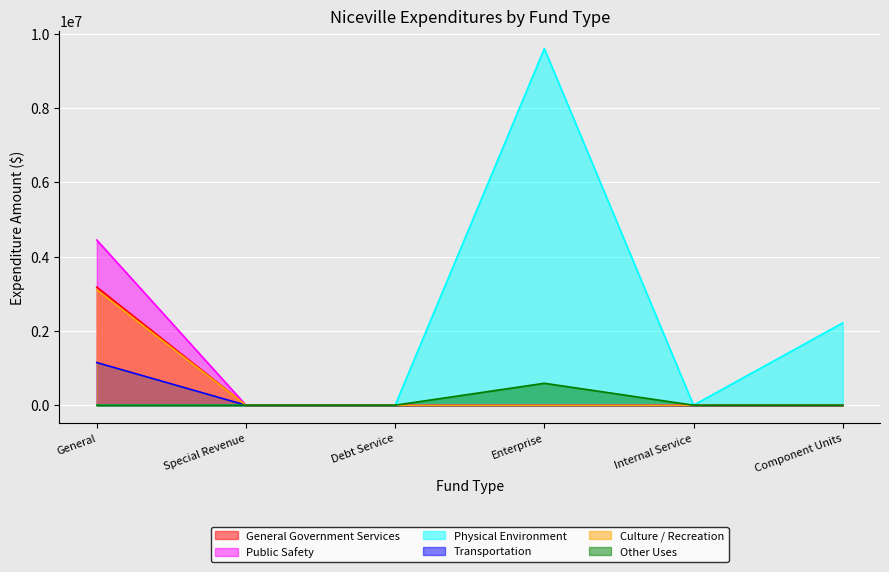

Reading left to right, list all the values displayed in this chart.

General Government Services: General=3179293	Special Revenue=0	Debt Service=0	Enterprise=0	Internal Service=0	Component Units=0
Public Safety: General=4446373	Special Revenue=0	Debt Service=0	Enterprise=0	Internal Service=0	Component Units=0
Physical Environment: General=0	Special Revenue=0	Debt Service=0	Enterprise=9599910	Internal Service=0	Component Units=2215150
Transportation: General=1147740	Special Revenue=0	Debt Service=0	Enterprise=0	Internal Service=0	Component Units=0
Culture / Recreation: General=3105532	Special Revenue=0	Debt Service=0	Enterprise=0	Internal Service=0	Component Units=0
Other Uses: General=0	Special Revenue=0	Debt Service=0	Enterprise=590000	Internal Service=0	Component Units=0